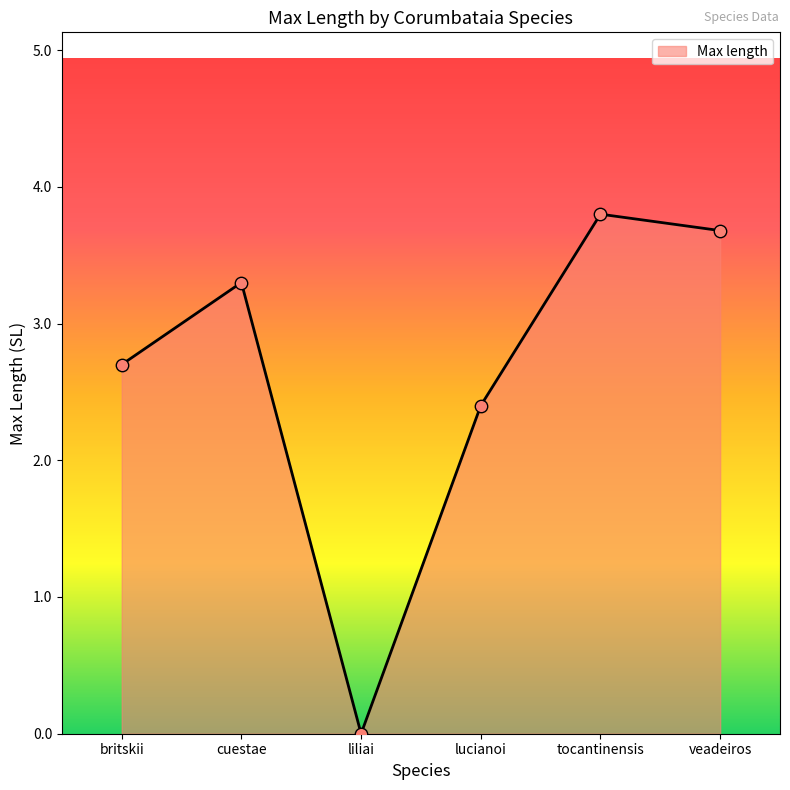

Between cuestae and britskii, which is larger?

cuestae